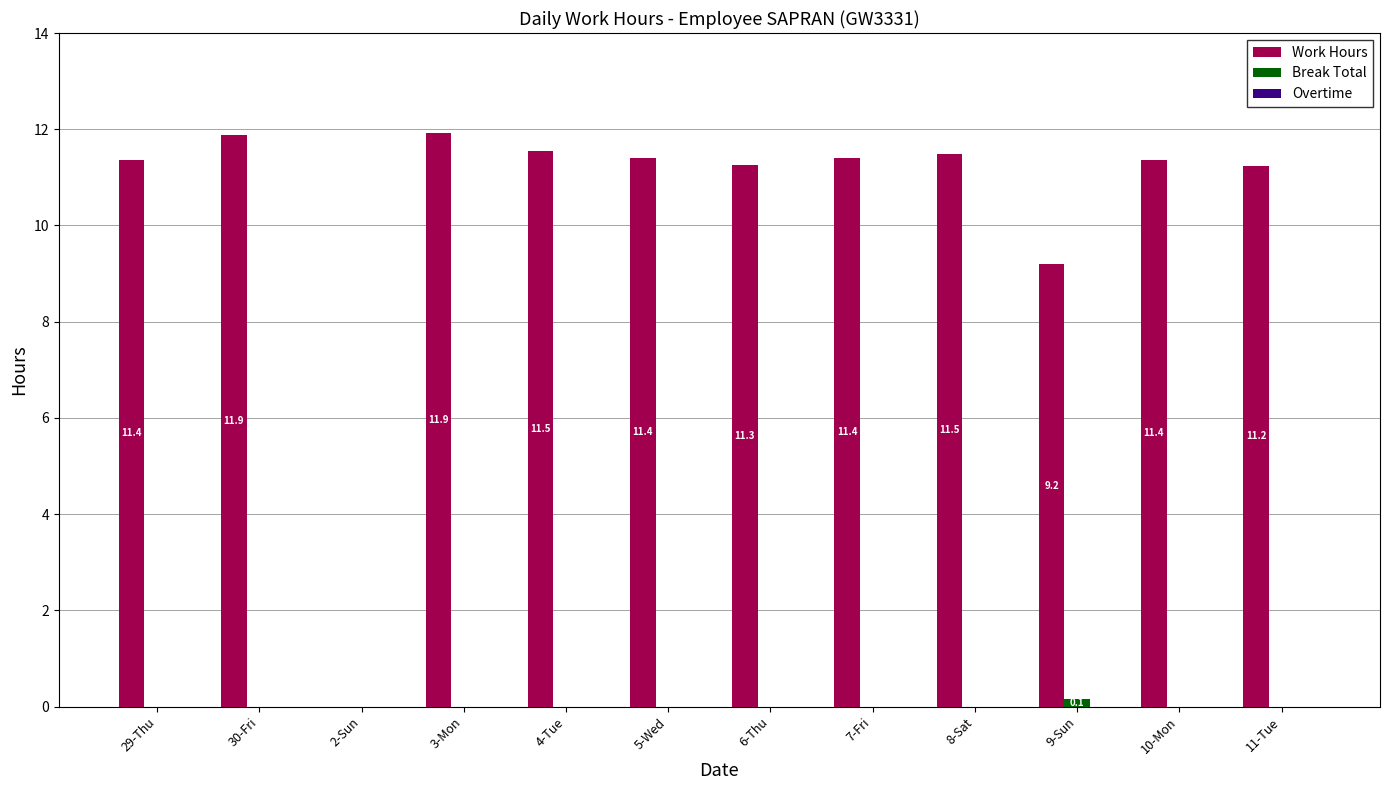

What is the sum of all Work Hours values?

124.1